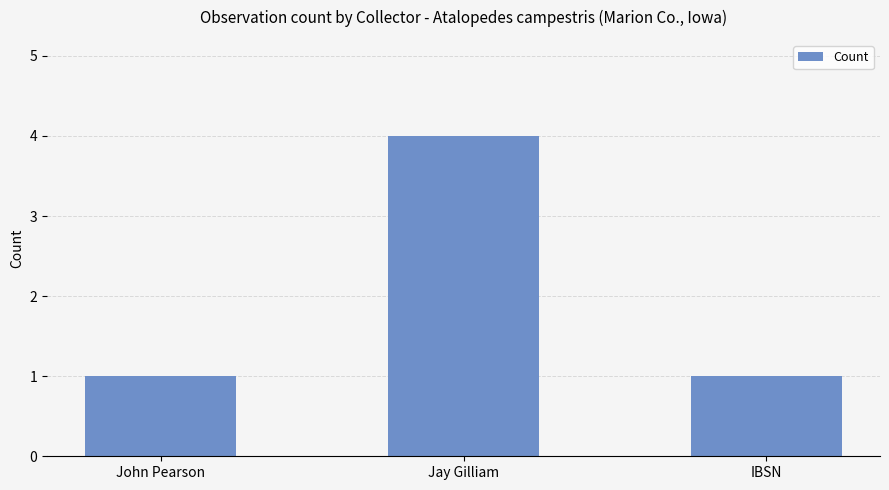

What is the approximate value at John Pearson?

1